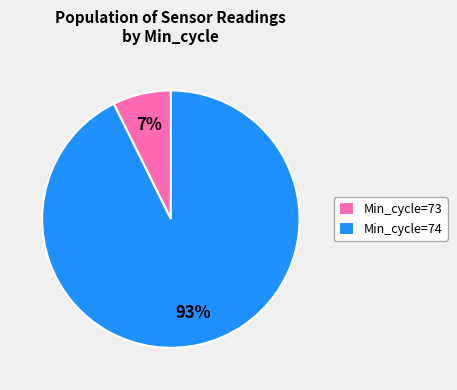

Is there any slice that represents more than half of the pie?

Yes